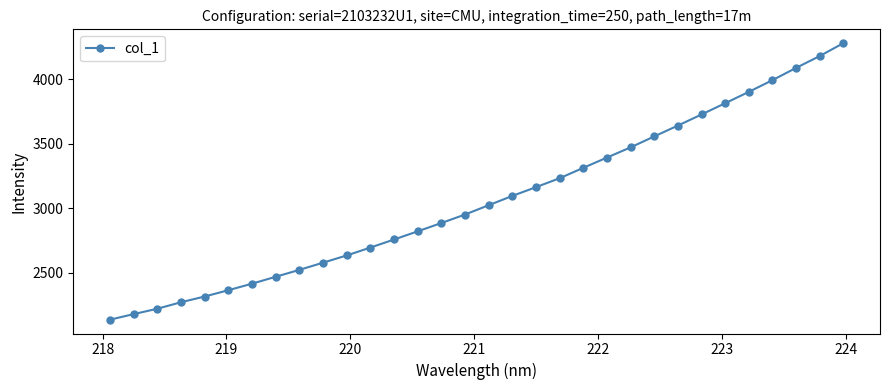

What is the value of the 6th point from the left?

2365.7